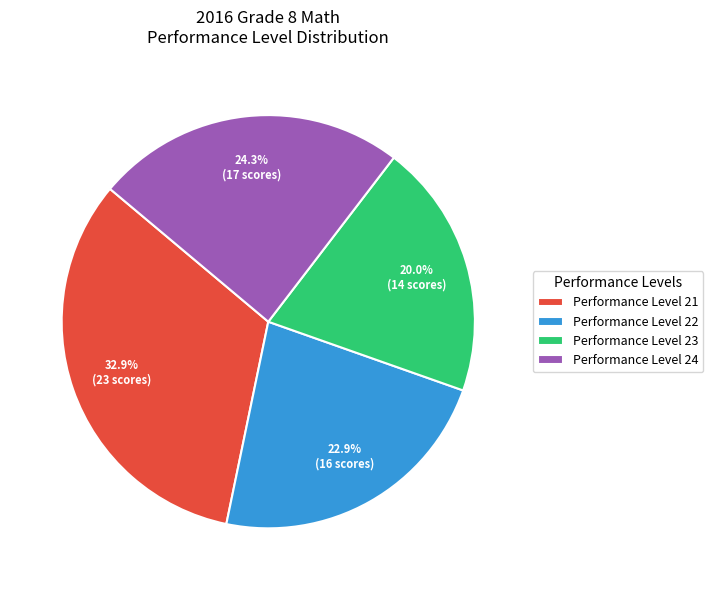

To the nearest percent, what is the average slice percentage?

25%